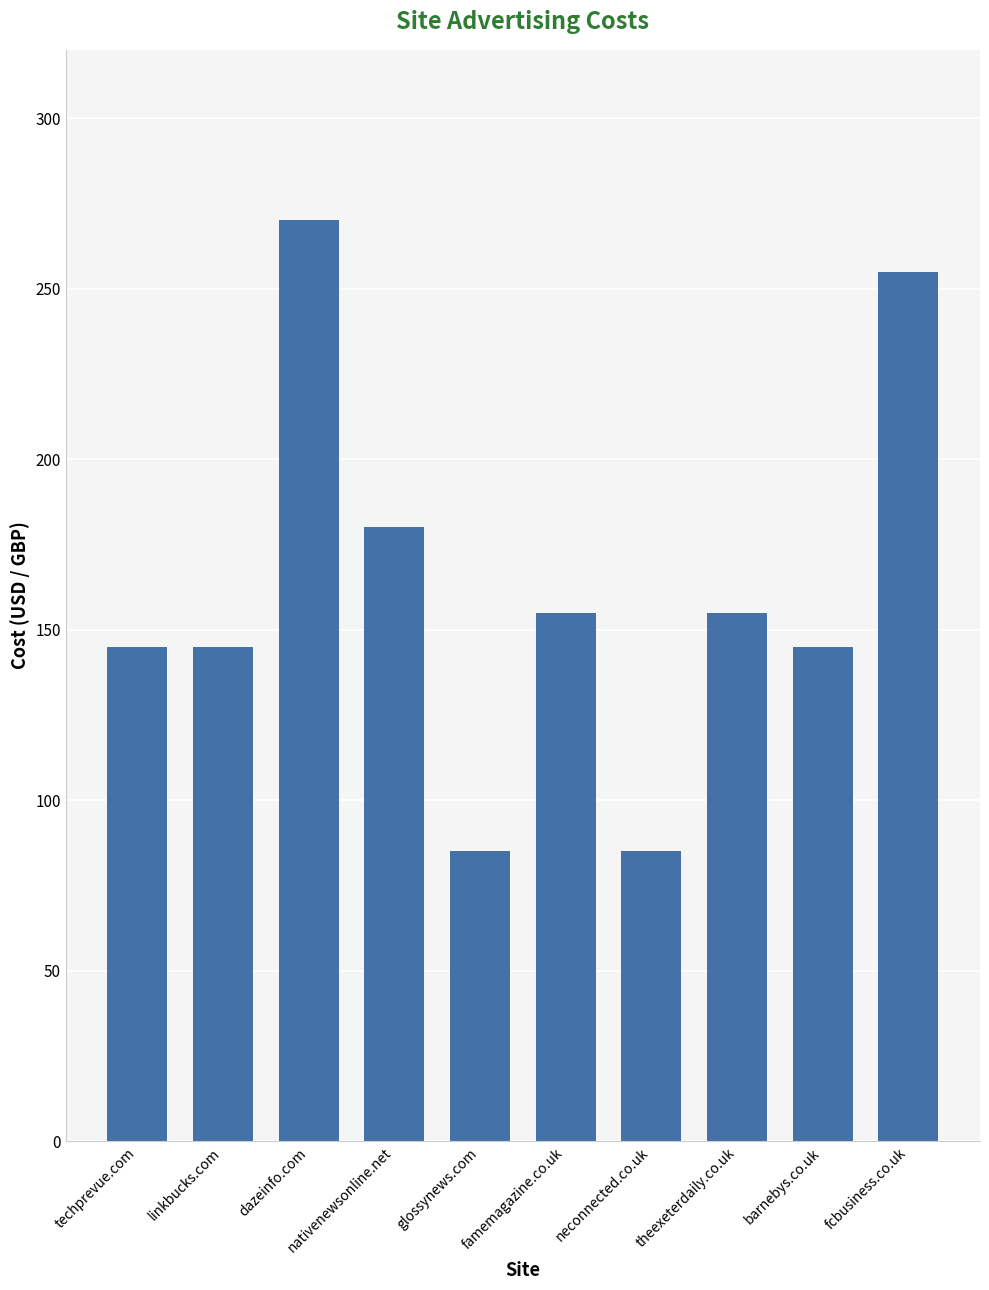

What is the label of the 10th bar from the right?

techprevue.com